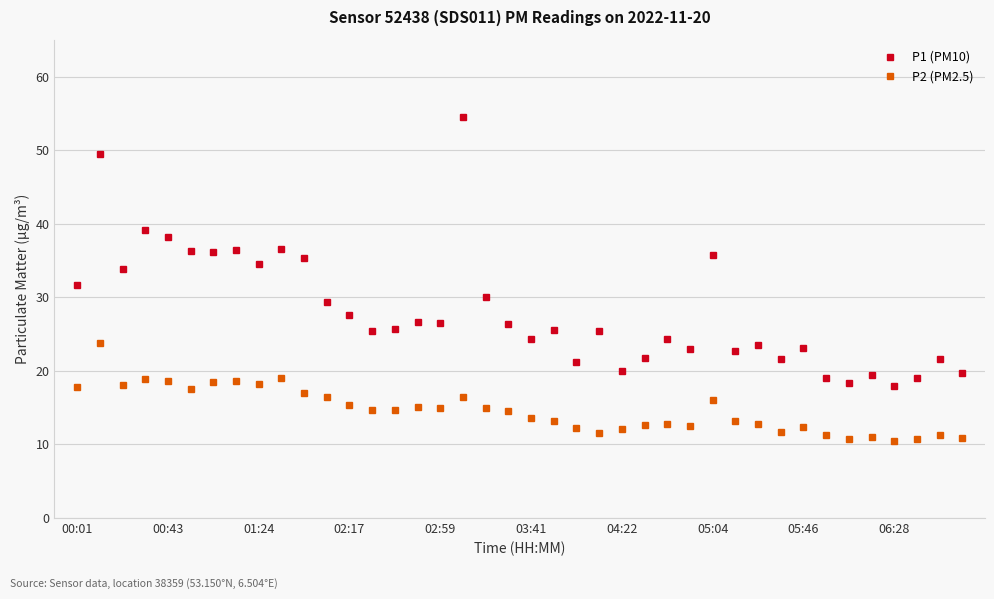

How many series are shown in this chart?

2